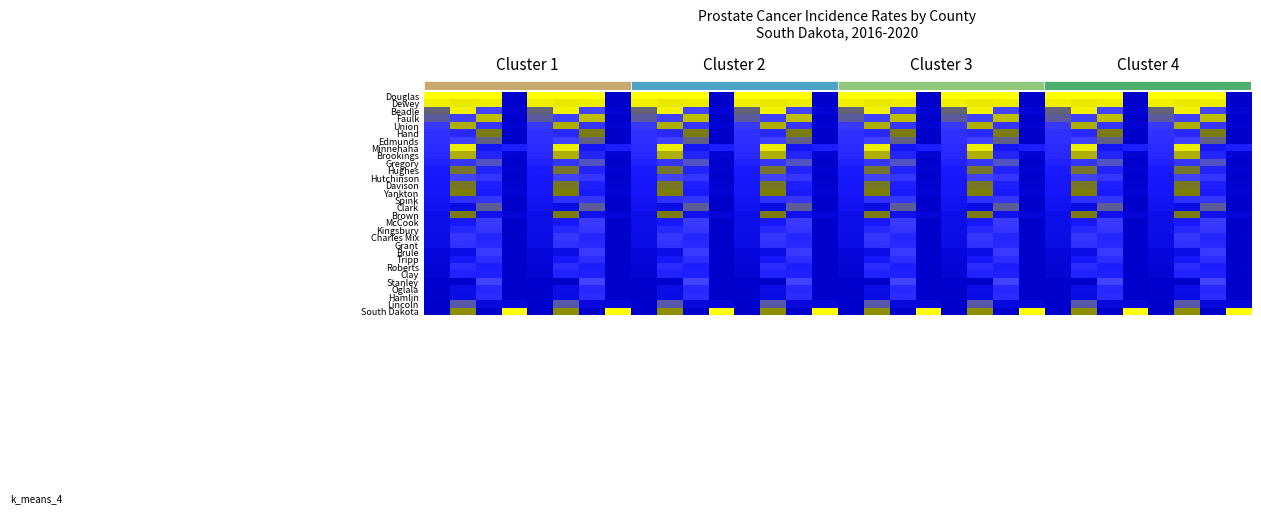

How many distinct data groups are displayed?

30